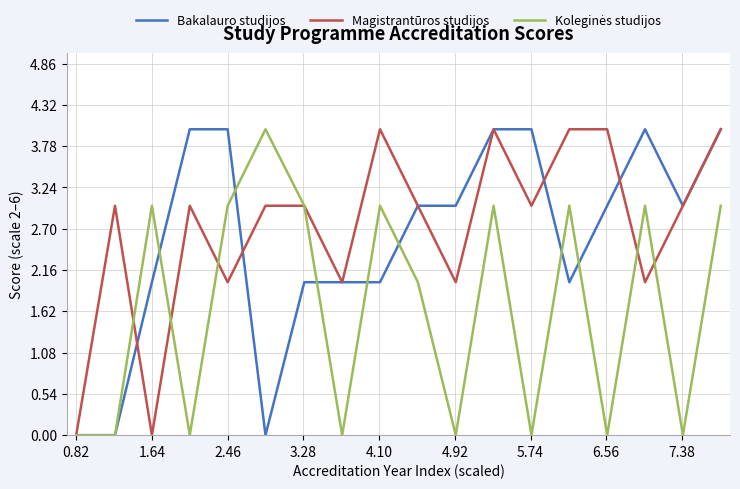

What is the maximum value for Magistrantūros studijos?

4